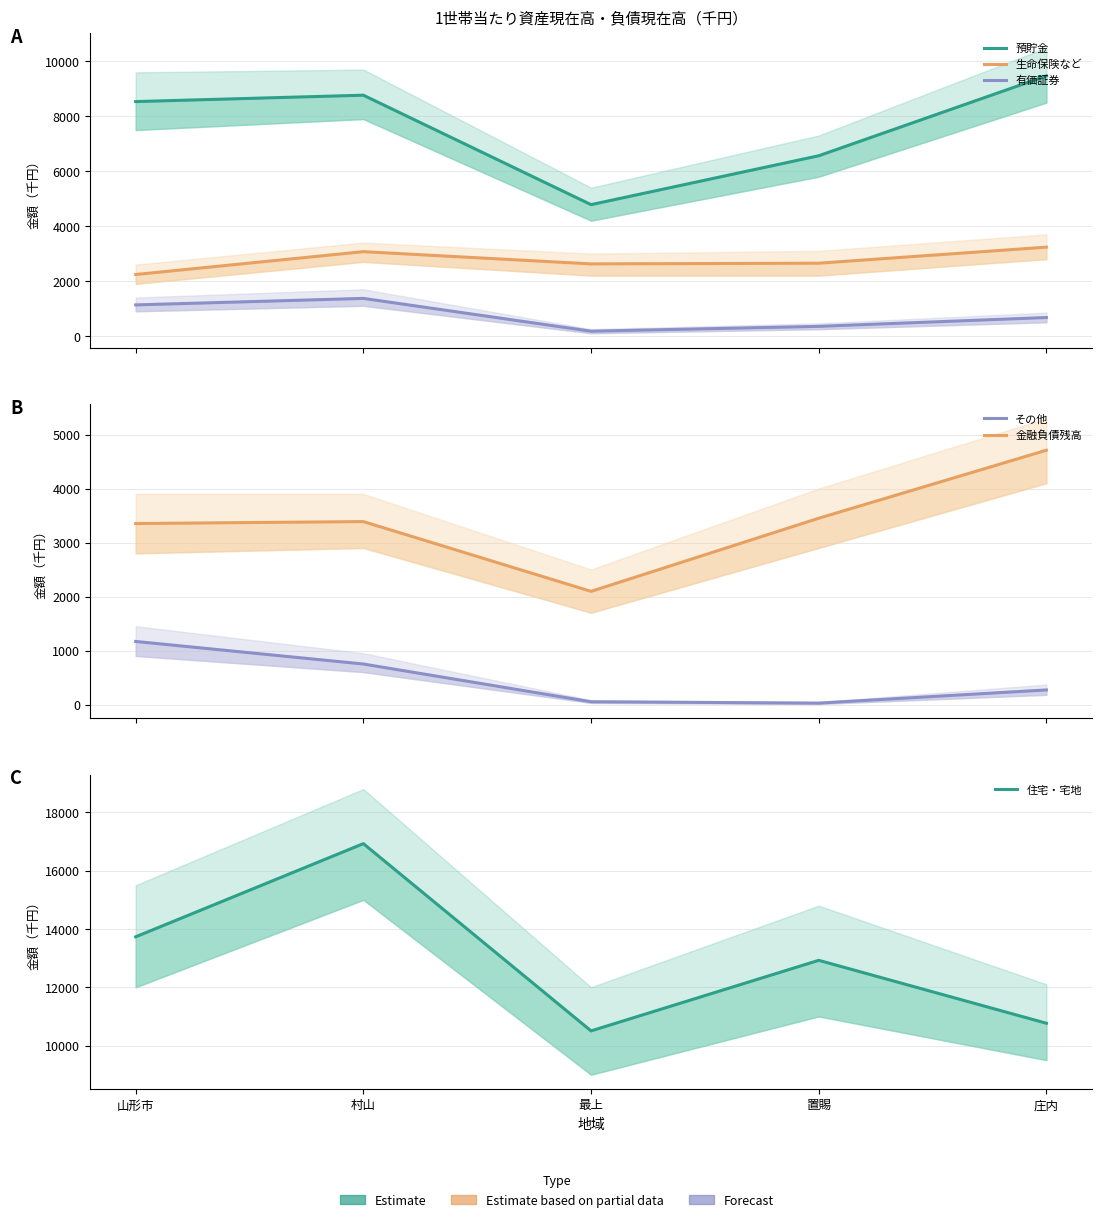

List the labels in order of 生命保険など value, largest first.

庄内, 村山, 置賜, 最上, 山形市